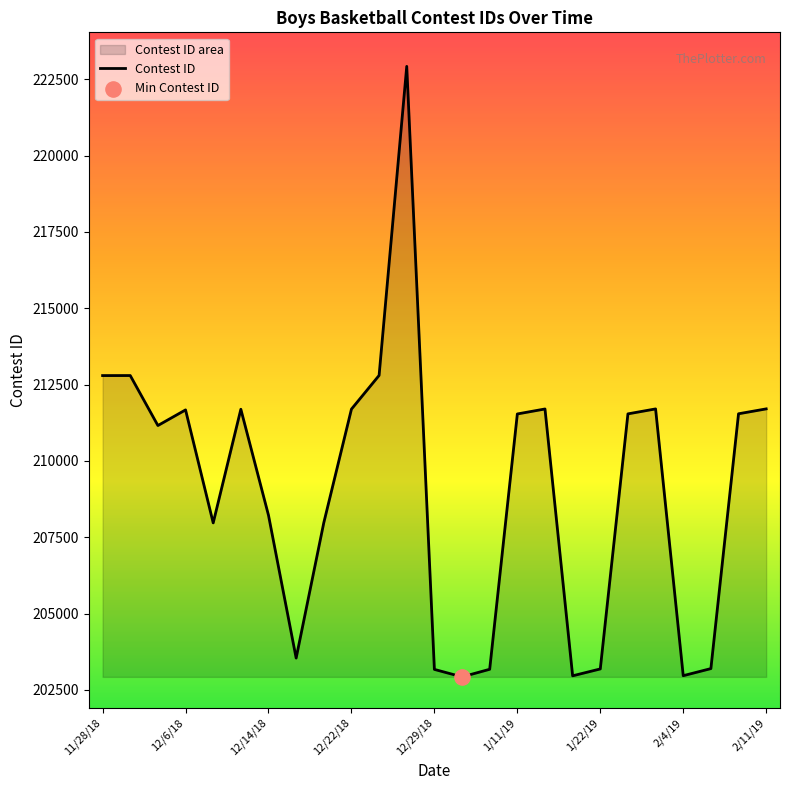

What is the change in value from 12/22/18 to 1/11/19?

-158